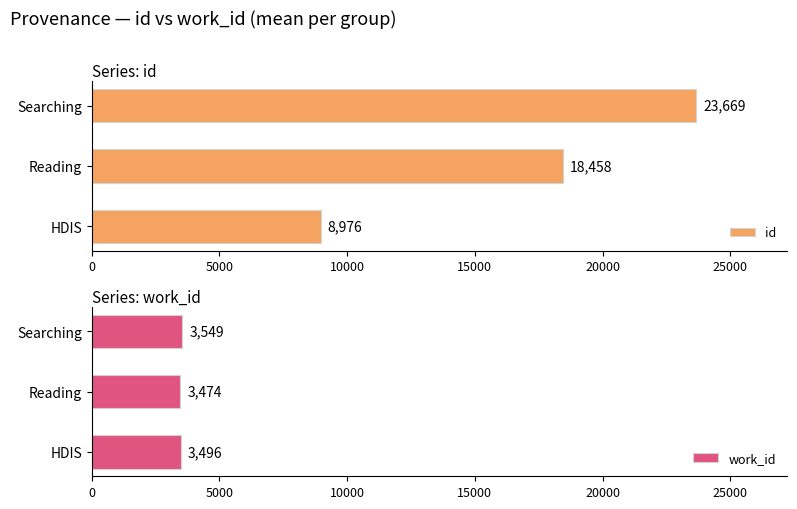

What is the lowest value of the work_id series?

3474.0